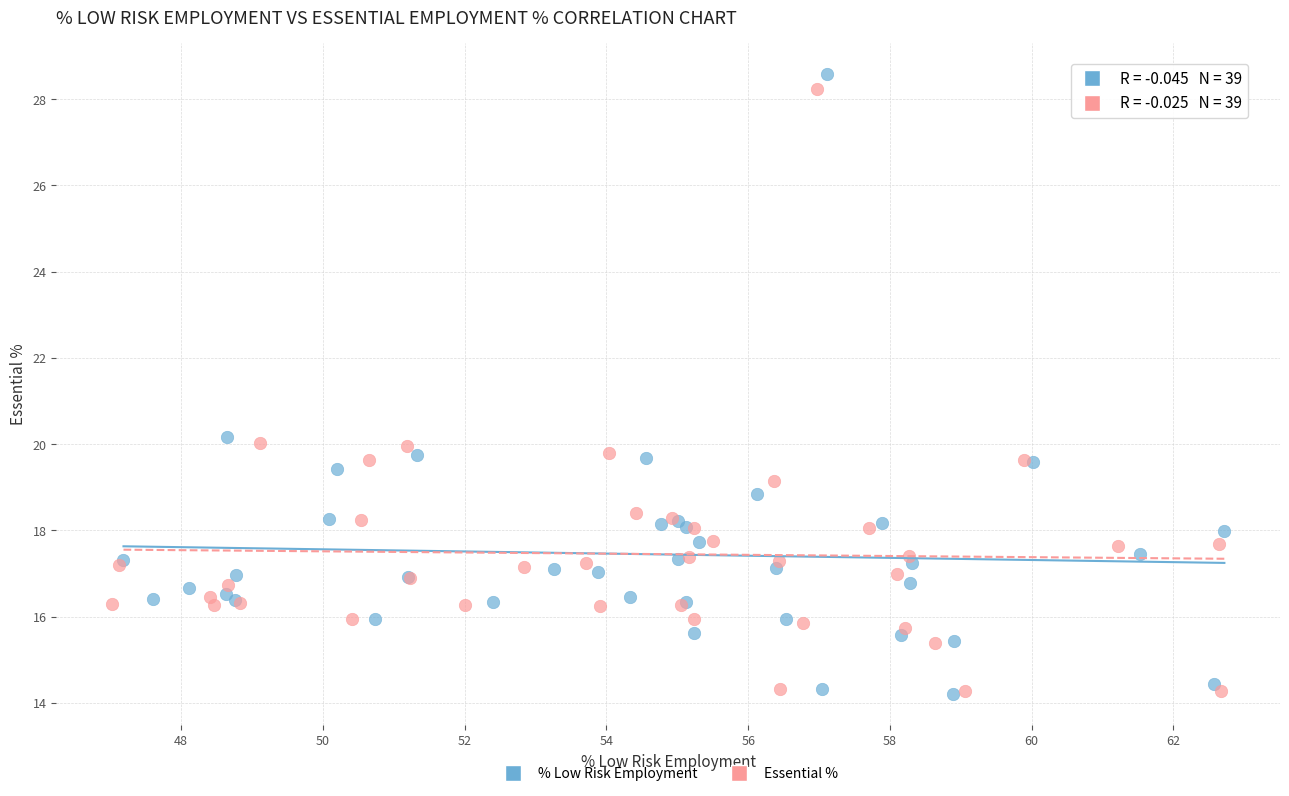

Which series has the largest Y range (max minus min)?

% Low Risk Employment